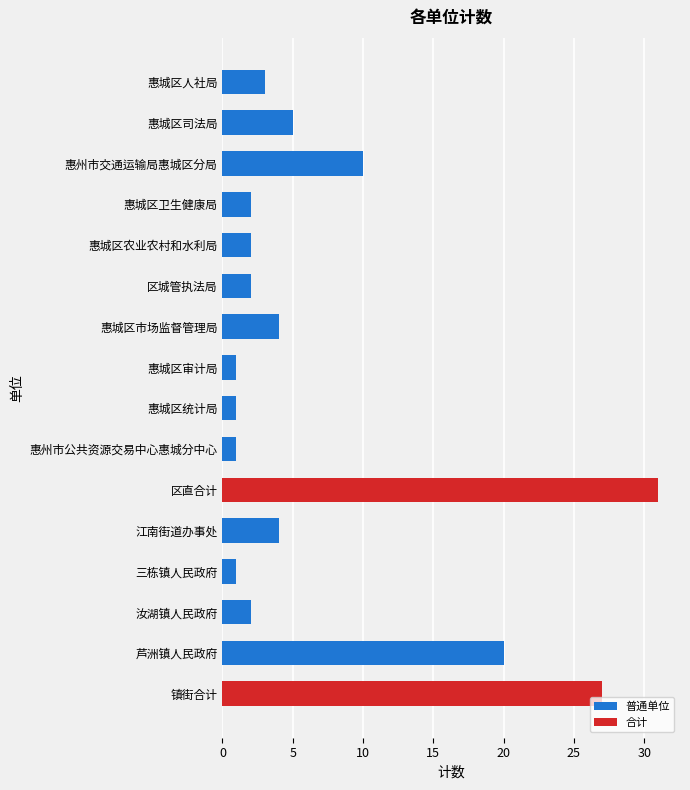

Which category has the highest value across all series?

区直合计